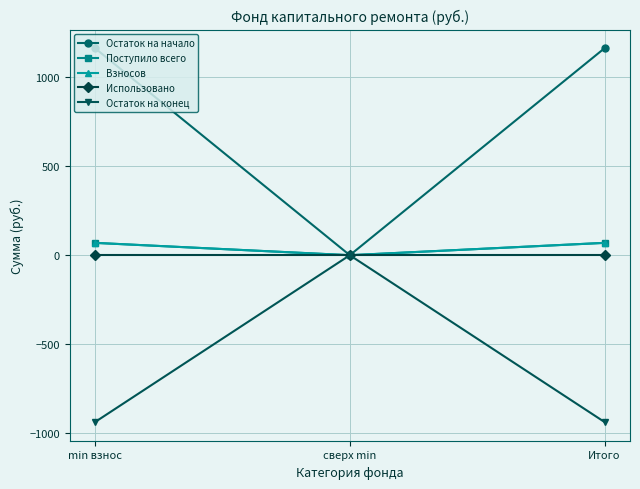

How many categories are shown in the chart?

3